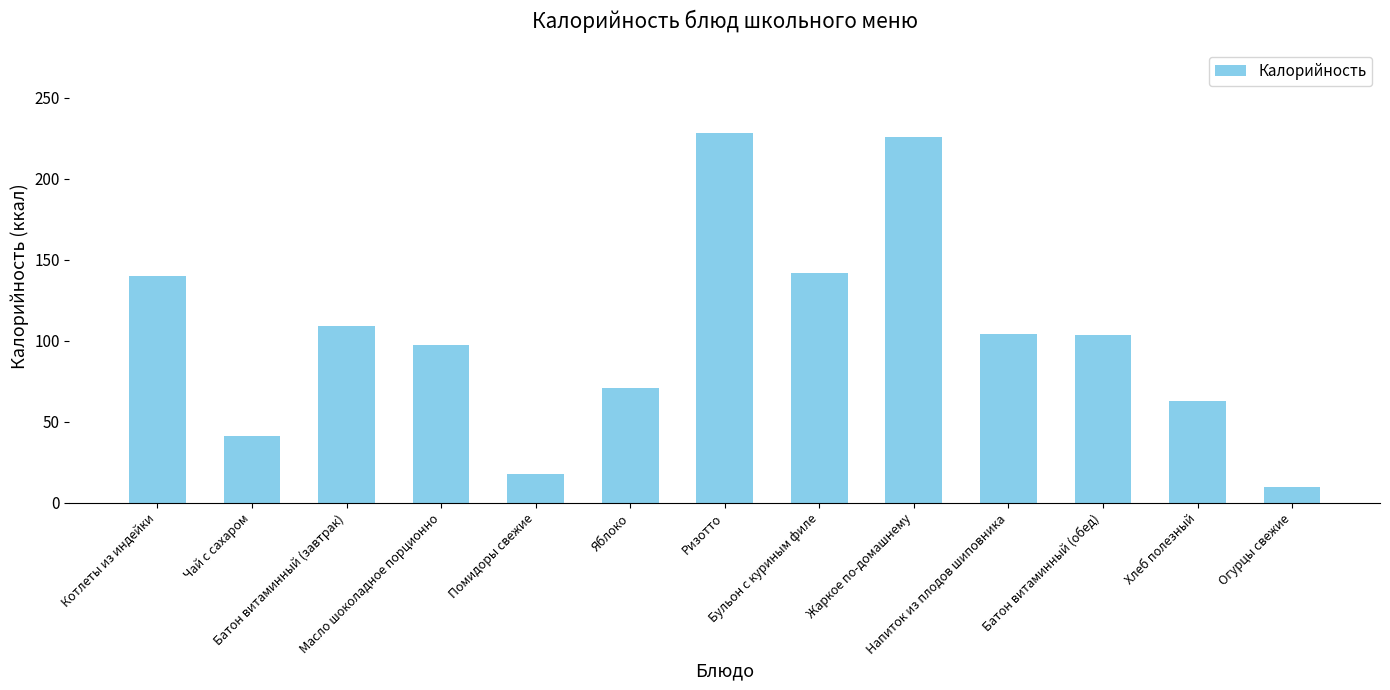

How many bars are there in total?

13